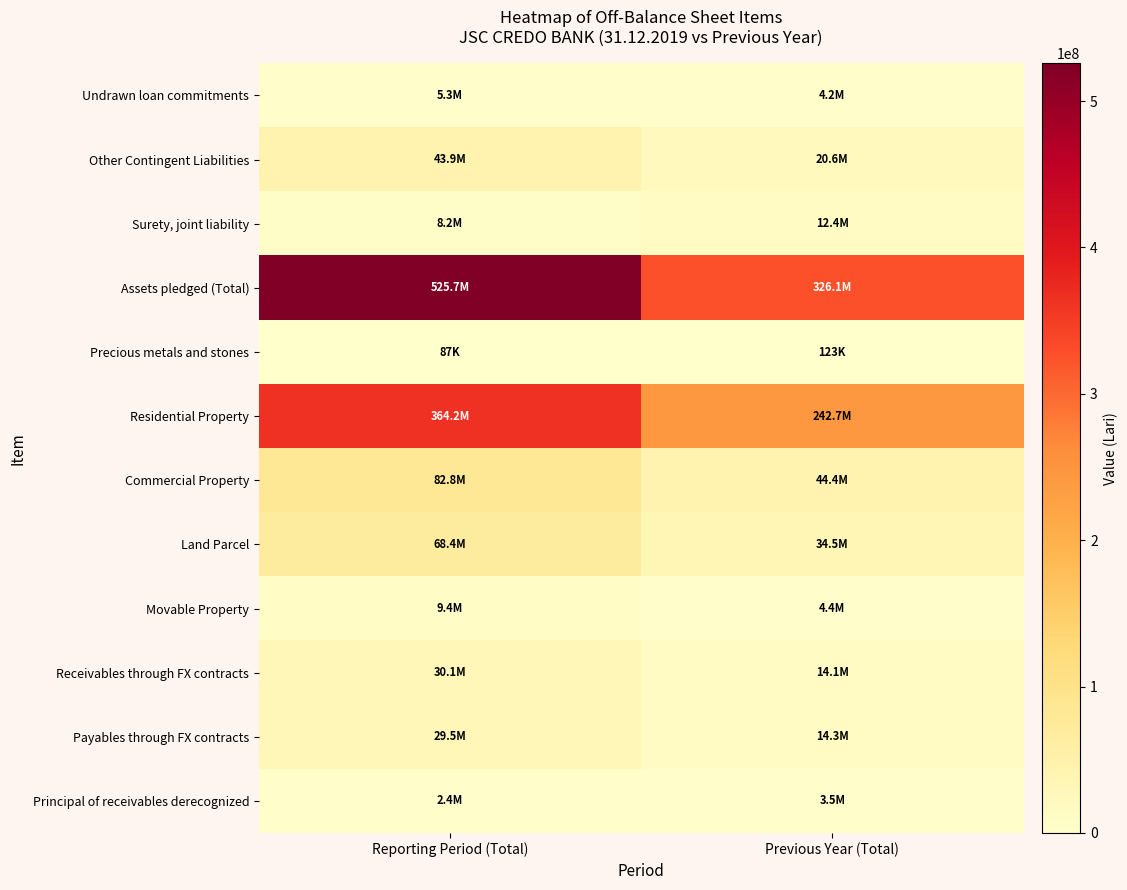

Which series has the largest range (max minus min)?

Assets pledged (Total)